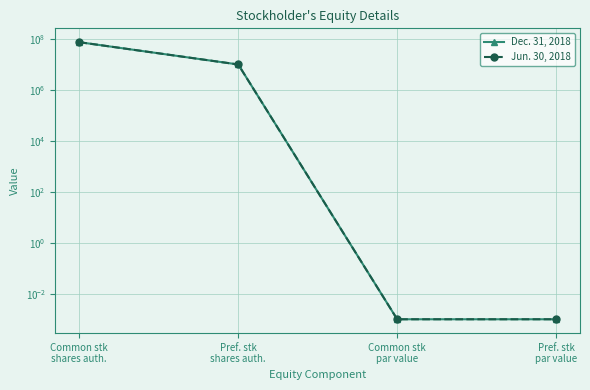

True or false: Jun. 30, 2018 has a value of 10000000.0 at Pref. stk
shares auth..

True